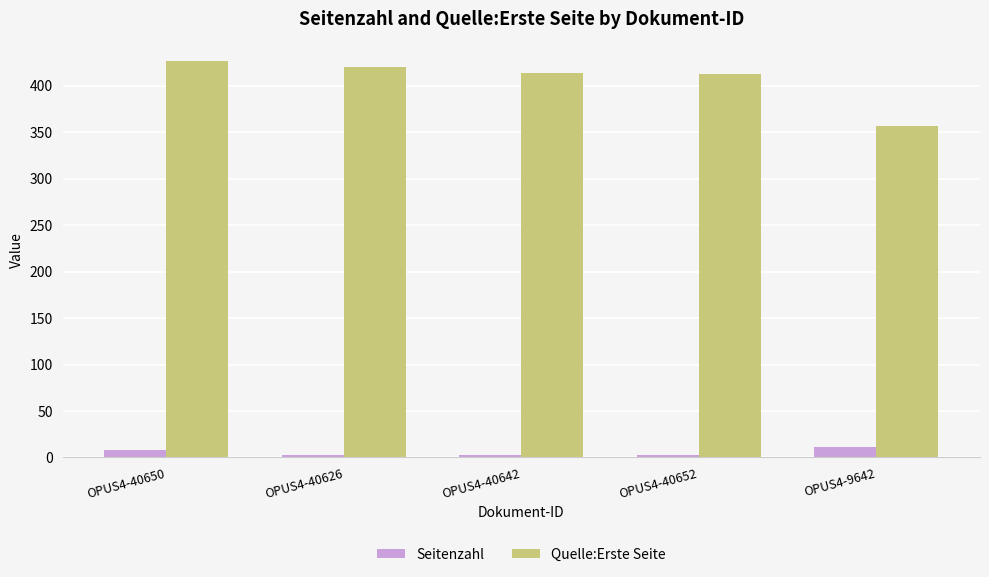

What is the difference between the highest and lowest values at OPUS4-40652?

409